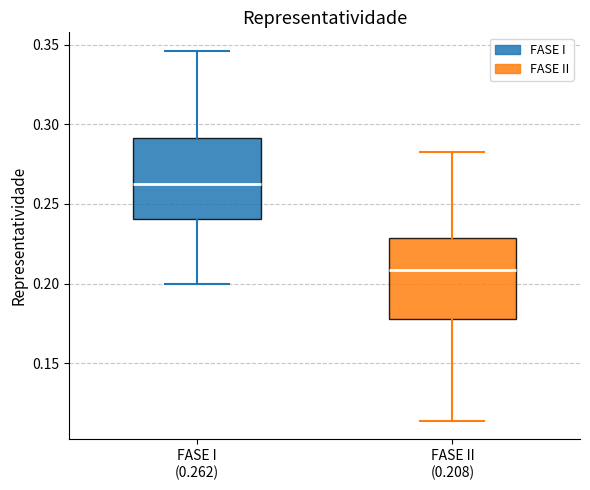

Where is the upper edge of the box for FASE I (0.262) on the y-axis? The values are not printed on the chart, so give them approximately, as read against the axis.

0.290